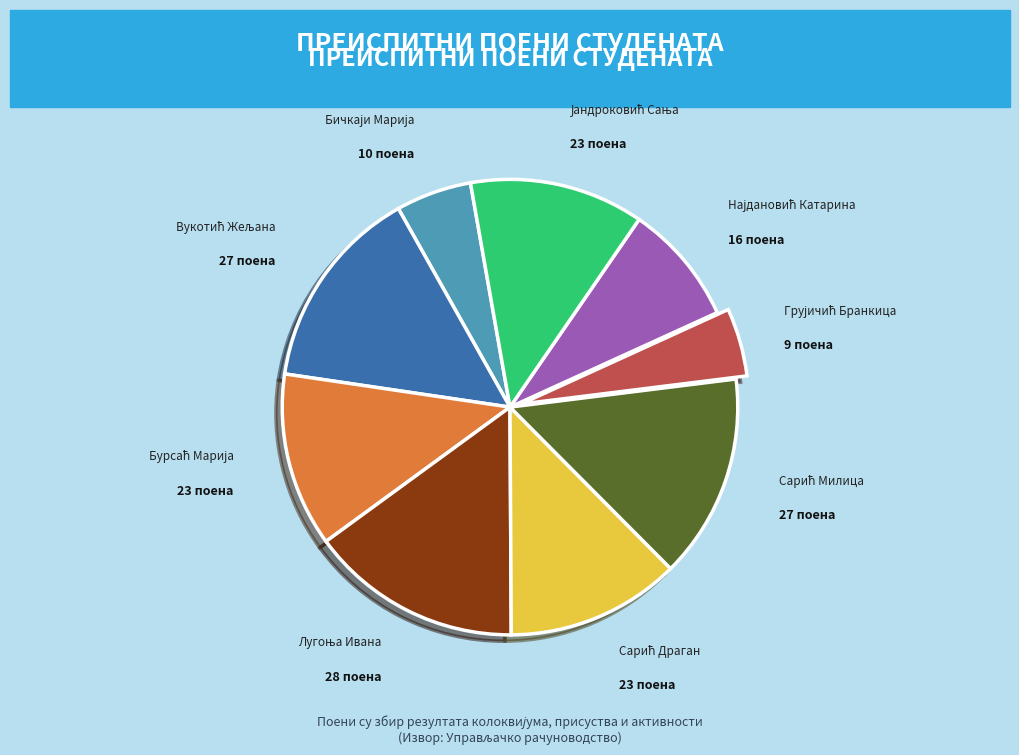

Does any single category account for the majority?

No